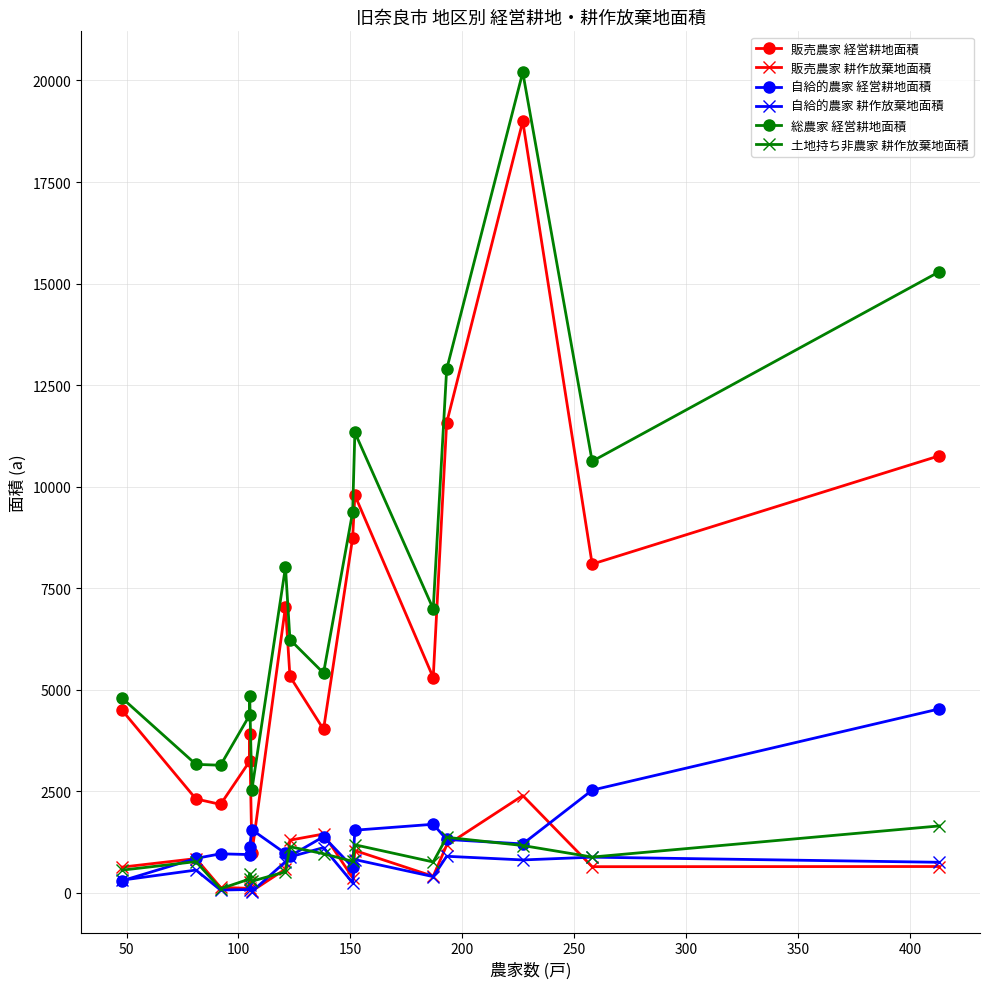

Which series has the largest range (max minus min)?

販売農家 経営耕地面積